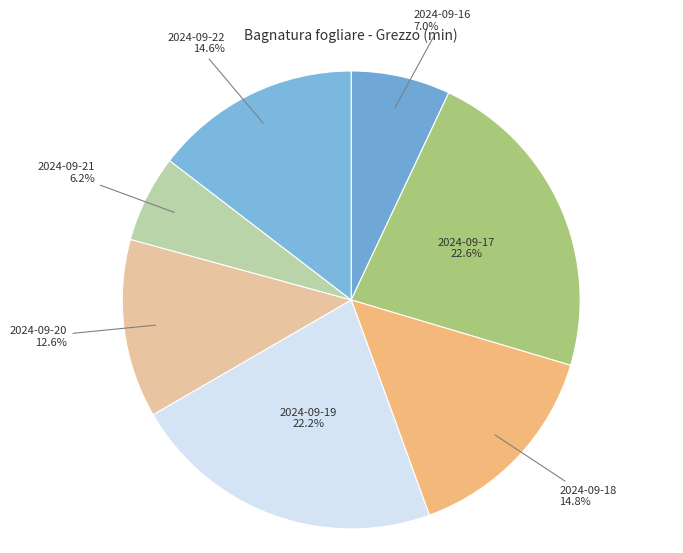

Do 2024-09-16 and 2024-09-17 together represent more than half of the pie?

No